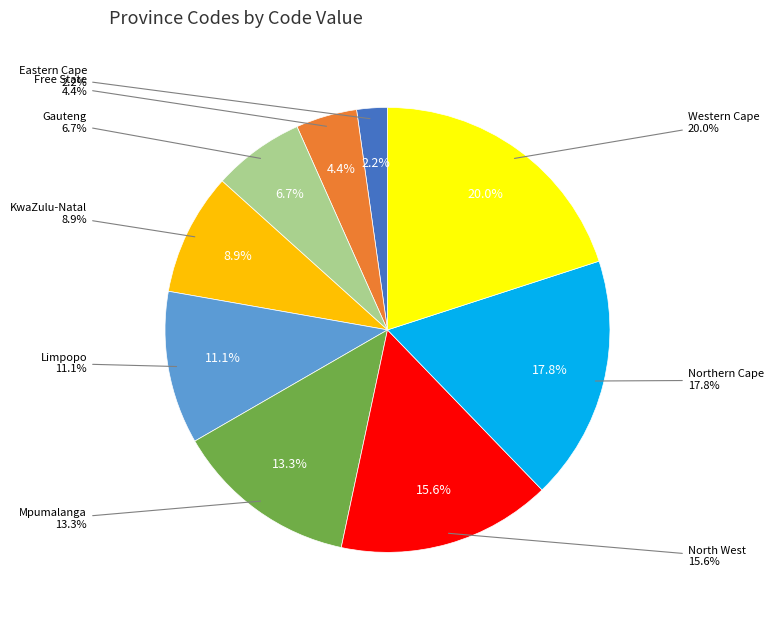

Combined, do Eastern Cape and Western Cape account for over 50%?

No